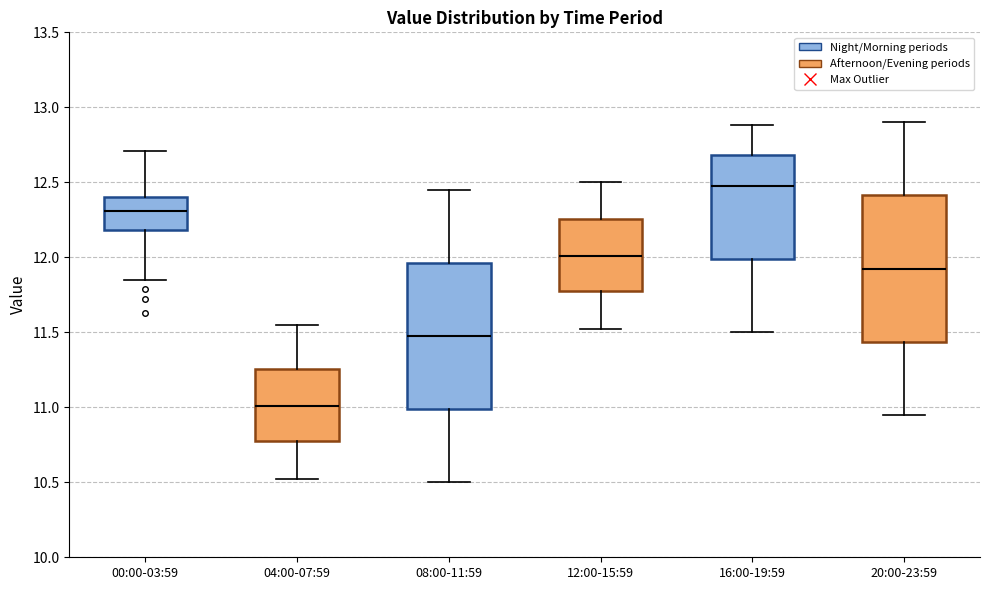

Where is the upper edge of the box for 04:00-07:59 on the y-axis? The values are not printed on the chart, so give them approximately, as read against the axis.

11.25